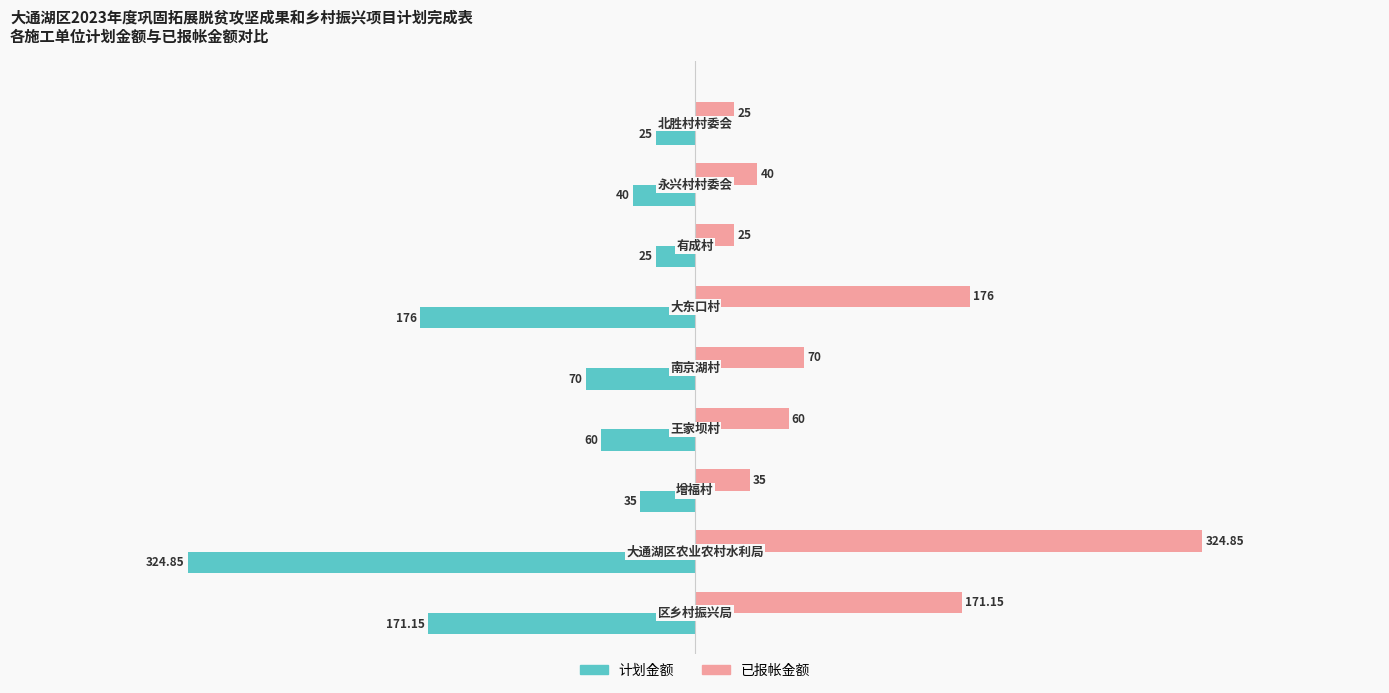

Rank the series by their maximum value, from highest to lowest.

已报帐金额, 计划金额